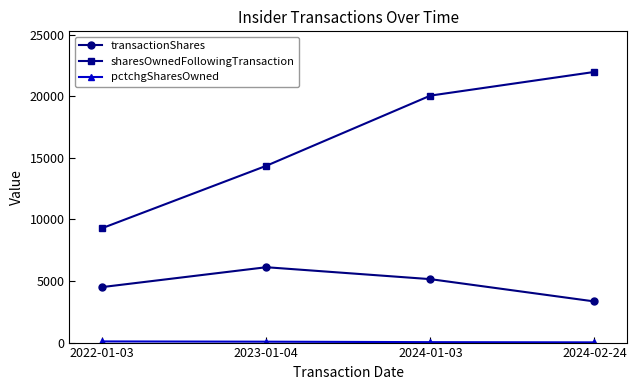

Count the transactionShares values in the range 4507 to 6120.

3